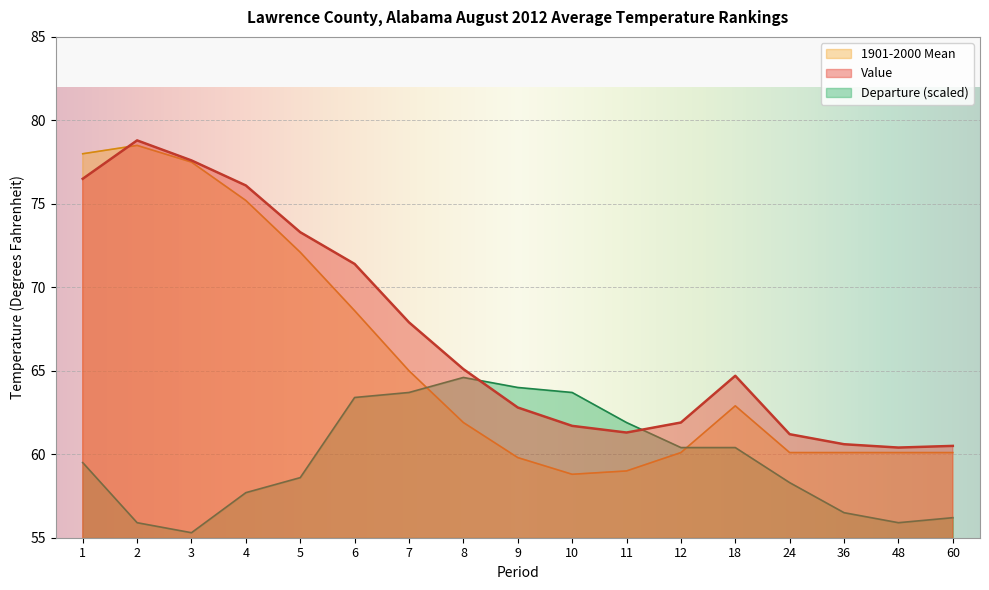

What value does the Departure series have at 36?

56.5